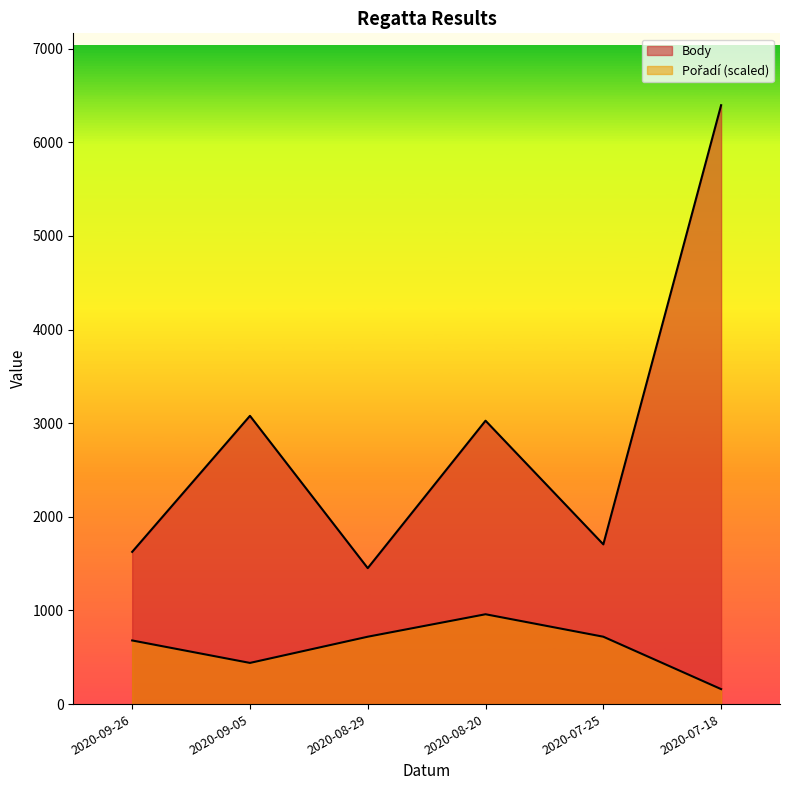

How many lines are shown in the chart?

2